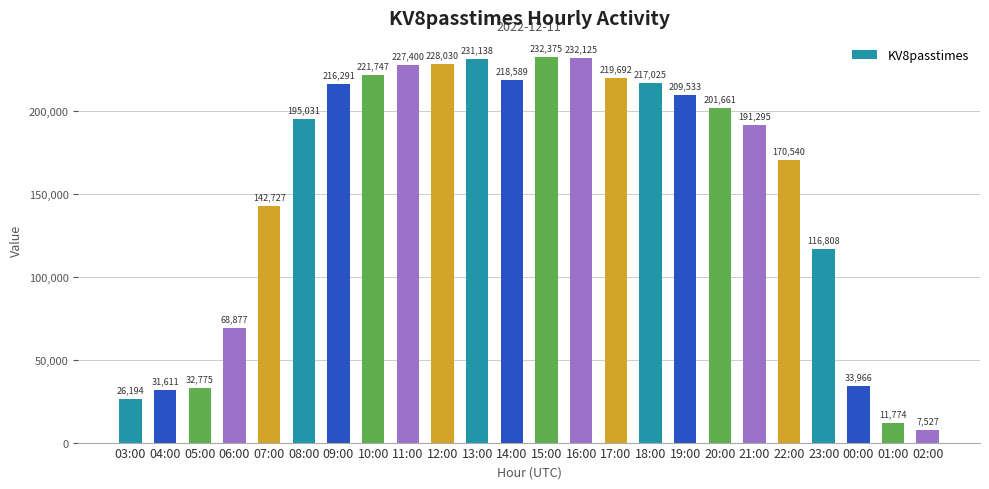

Which category has the highest value across all series?

15:00